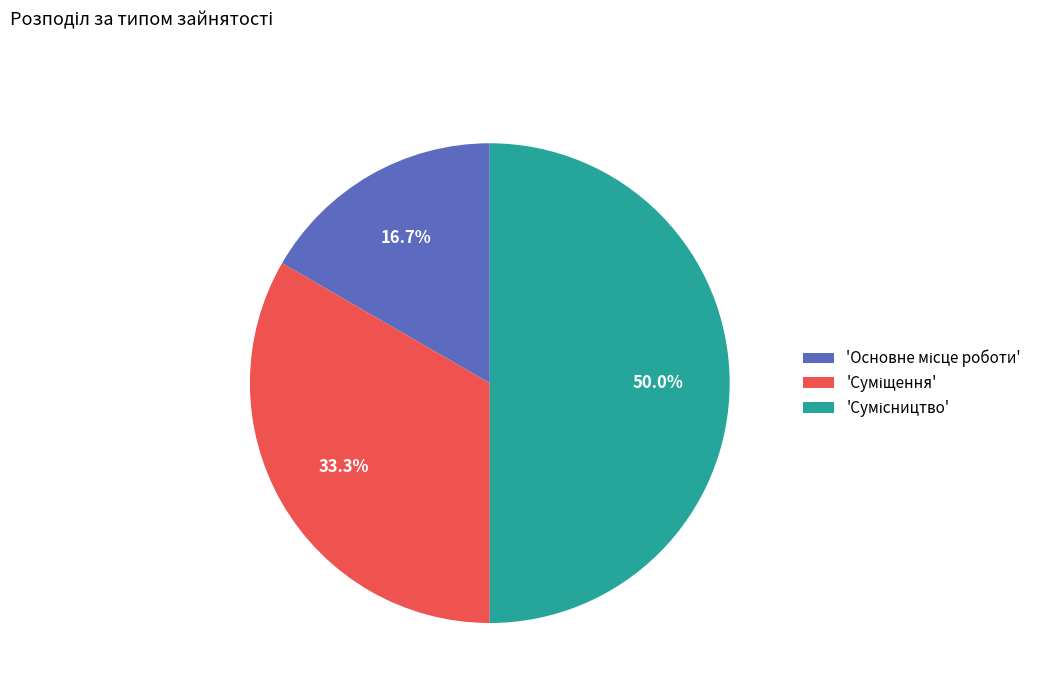

Is there a majority slice in this chart?

No